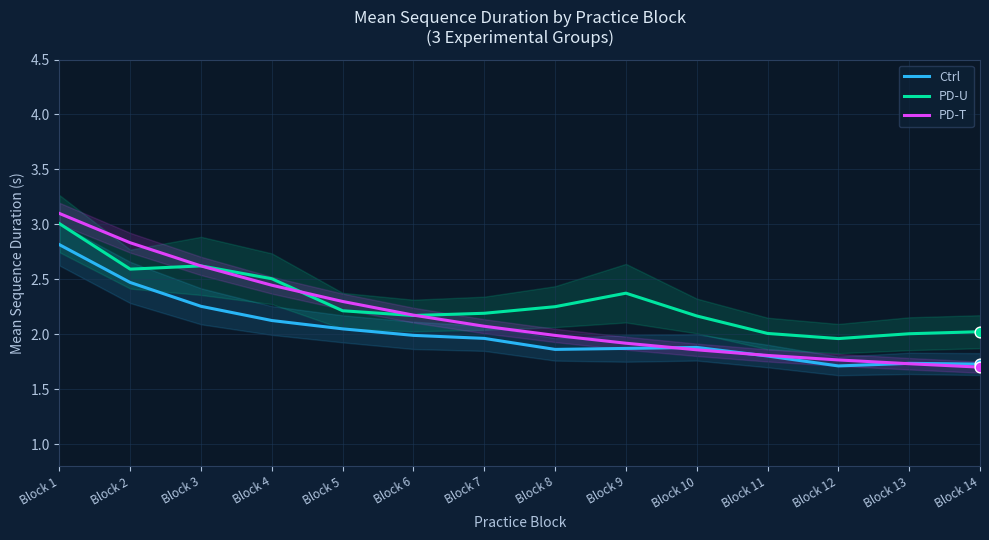

Which series contains the lowest Y value?

PD-T